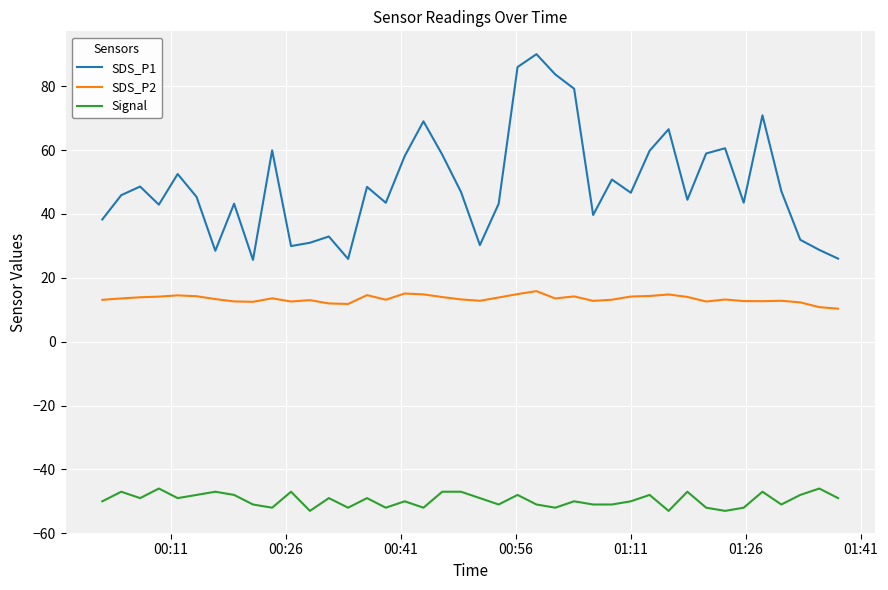

List the series in order of their overall mean, highest first.

SDS_P1, SDS_P2, Signal